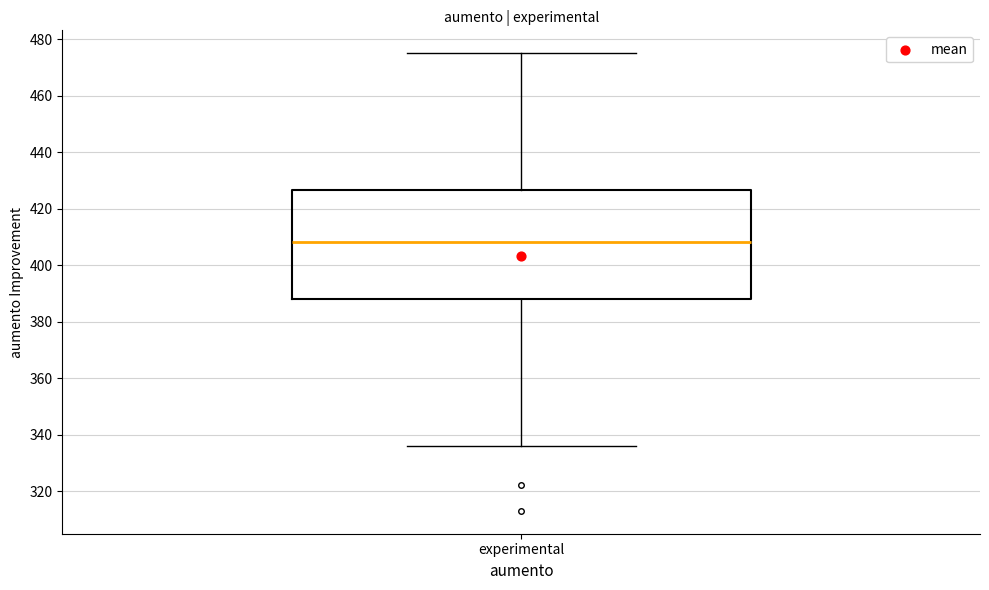

Where is the lower edge of the box for experimental on the y-axis? The values are not printed on the chart, so give them approximately, as read against the axis.

388